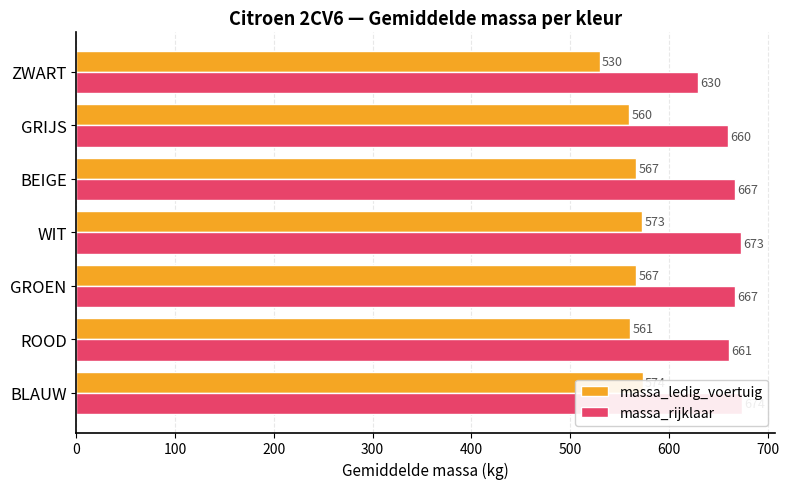

What is the value of the massa_rijklaar bar at the 1st from the left?

674